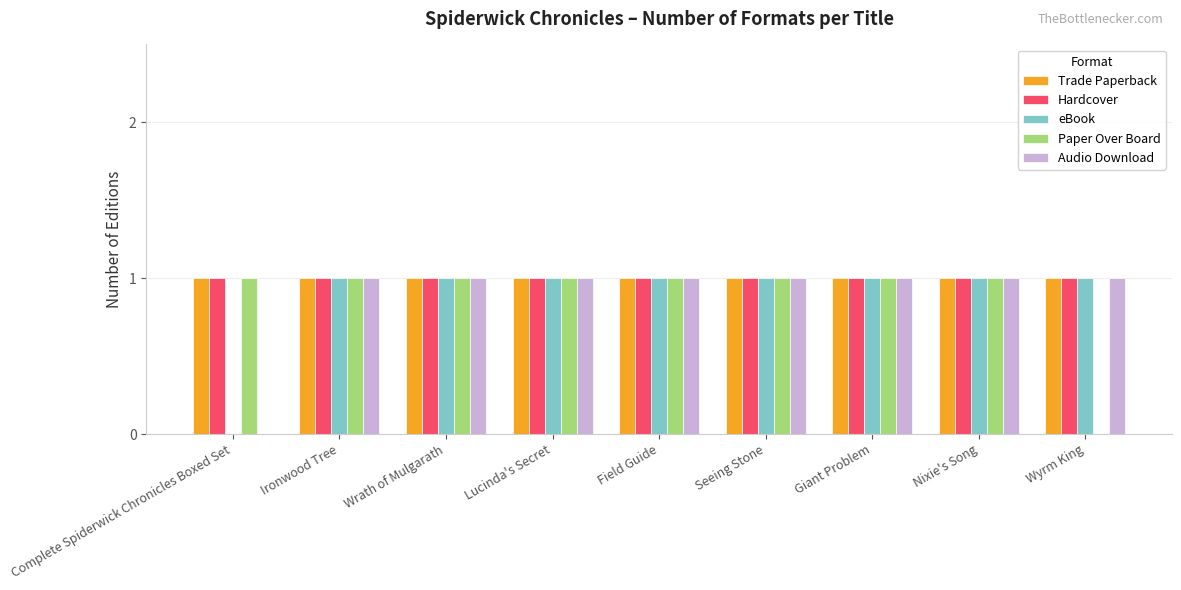

Where is eBook nearest to the value 0?

Complete Spiderwick Chronicles Boxed Set